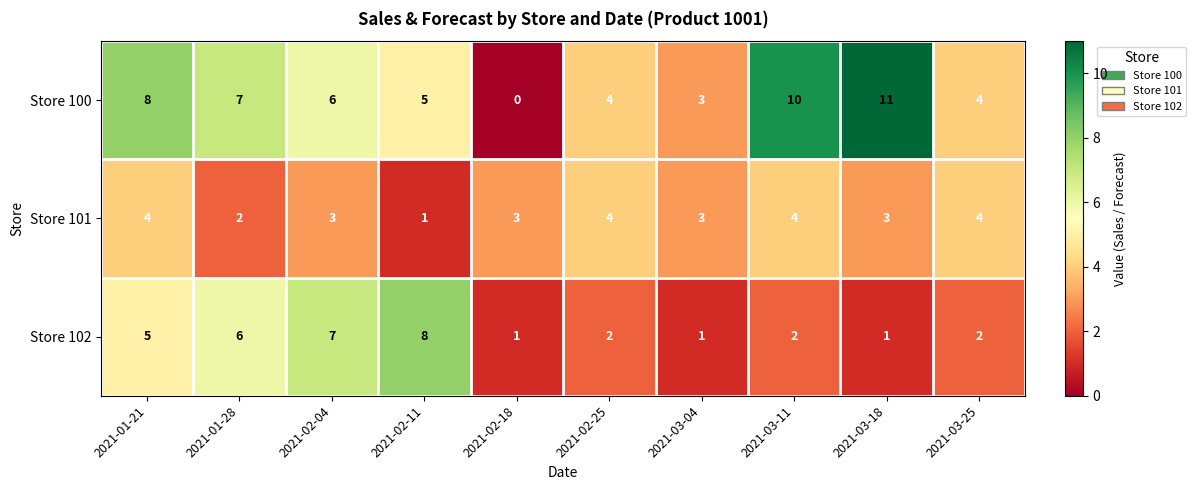

Which label corresponds to the smallest value in the chart?

2021-02-18